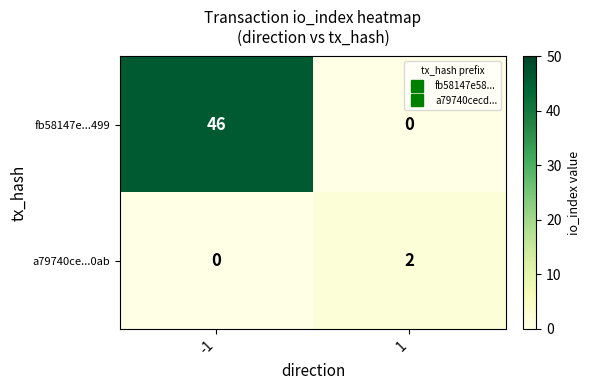

What is the greatest value displayed?

46